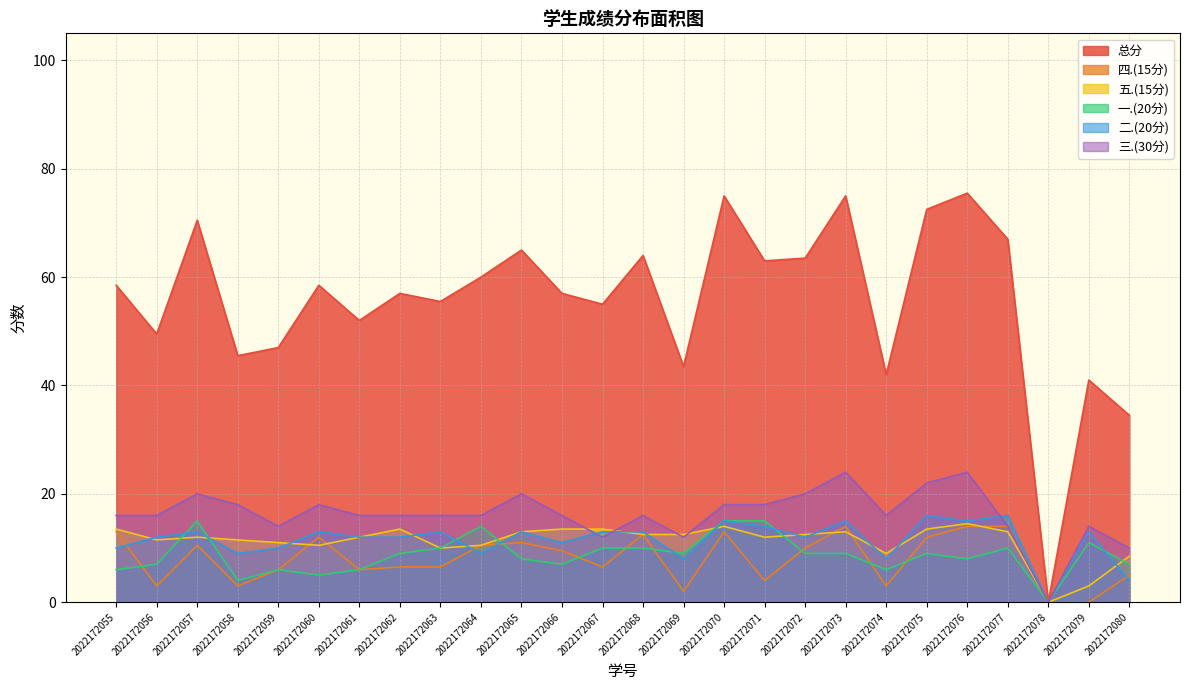

True or false: 三.(30分) and 一.(20分) intersect in this chart.

False